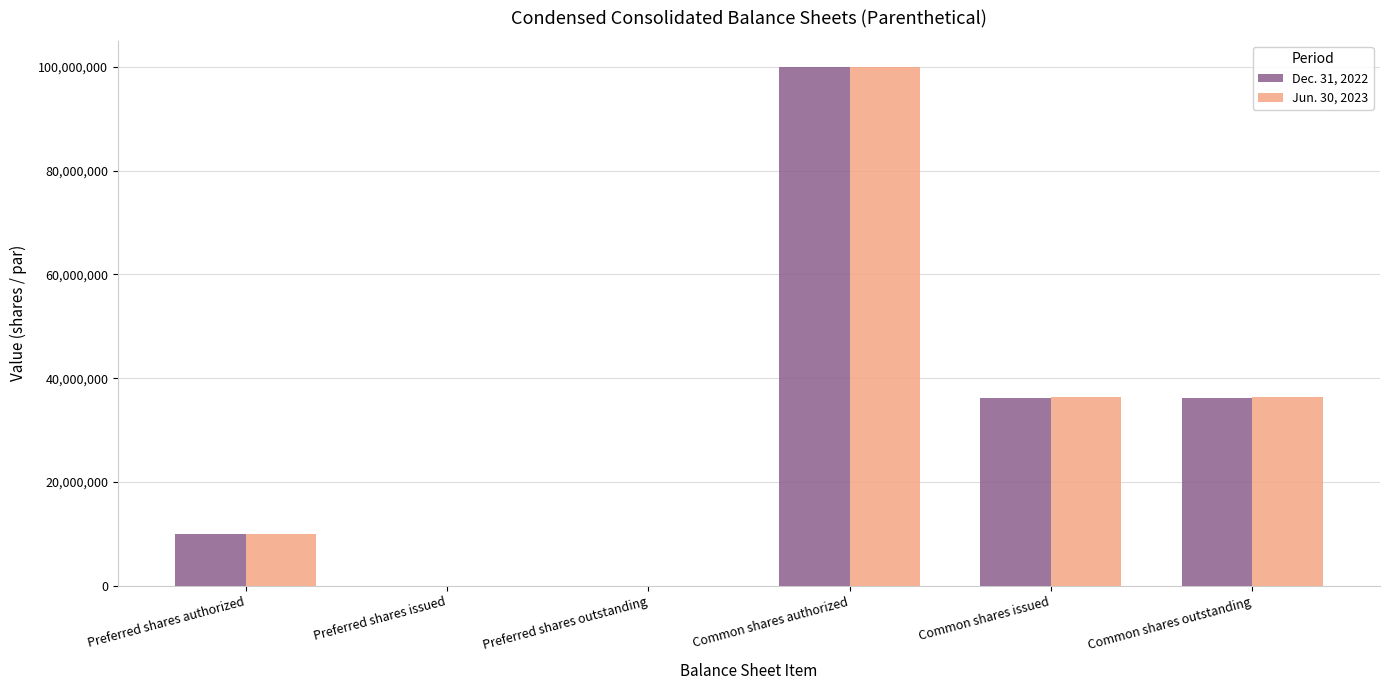

At which category is the sum across all series the highest?

Common shares authorized